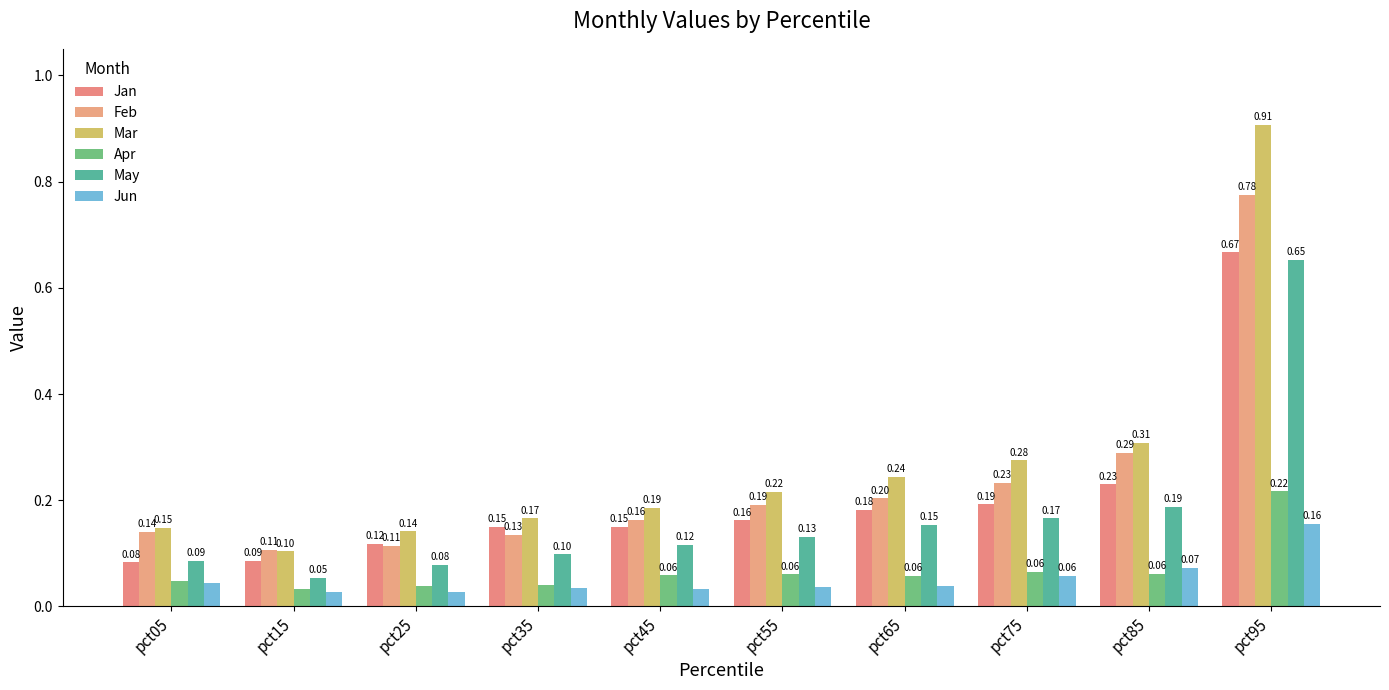

Between pct05 and pct95, which series saw the biggest shift?

Mar